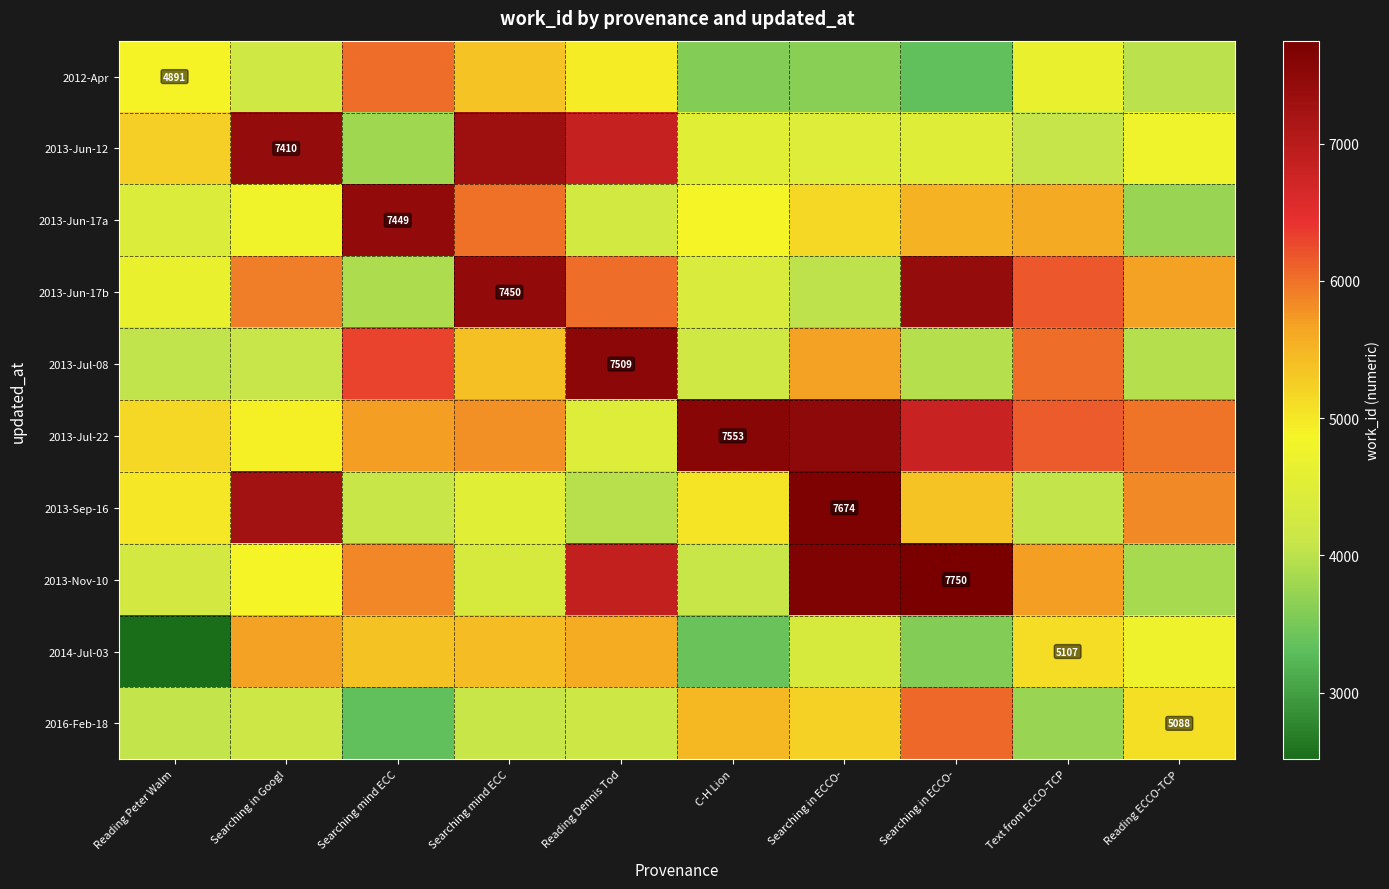

Is it true that 2013-Jun-17b equals 4027.0 at Searching in ECCO-?

True